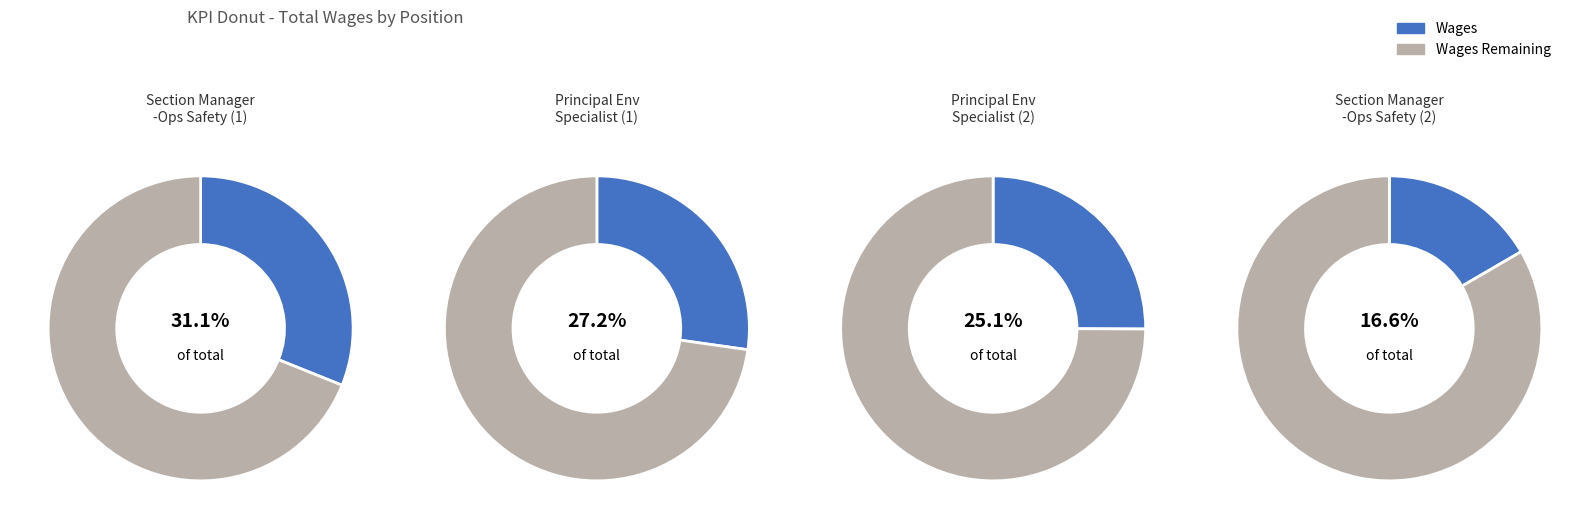

What is the spread (max minus min) of values at Section Manager -Operations Safety?

26745